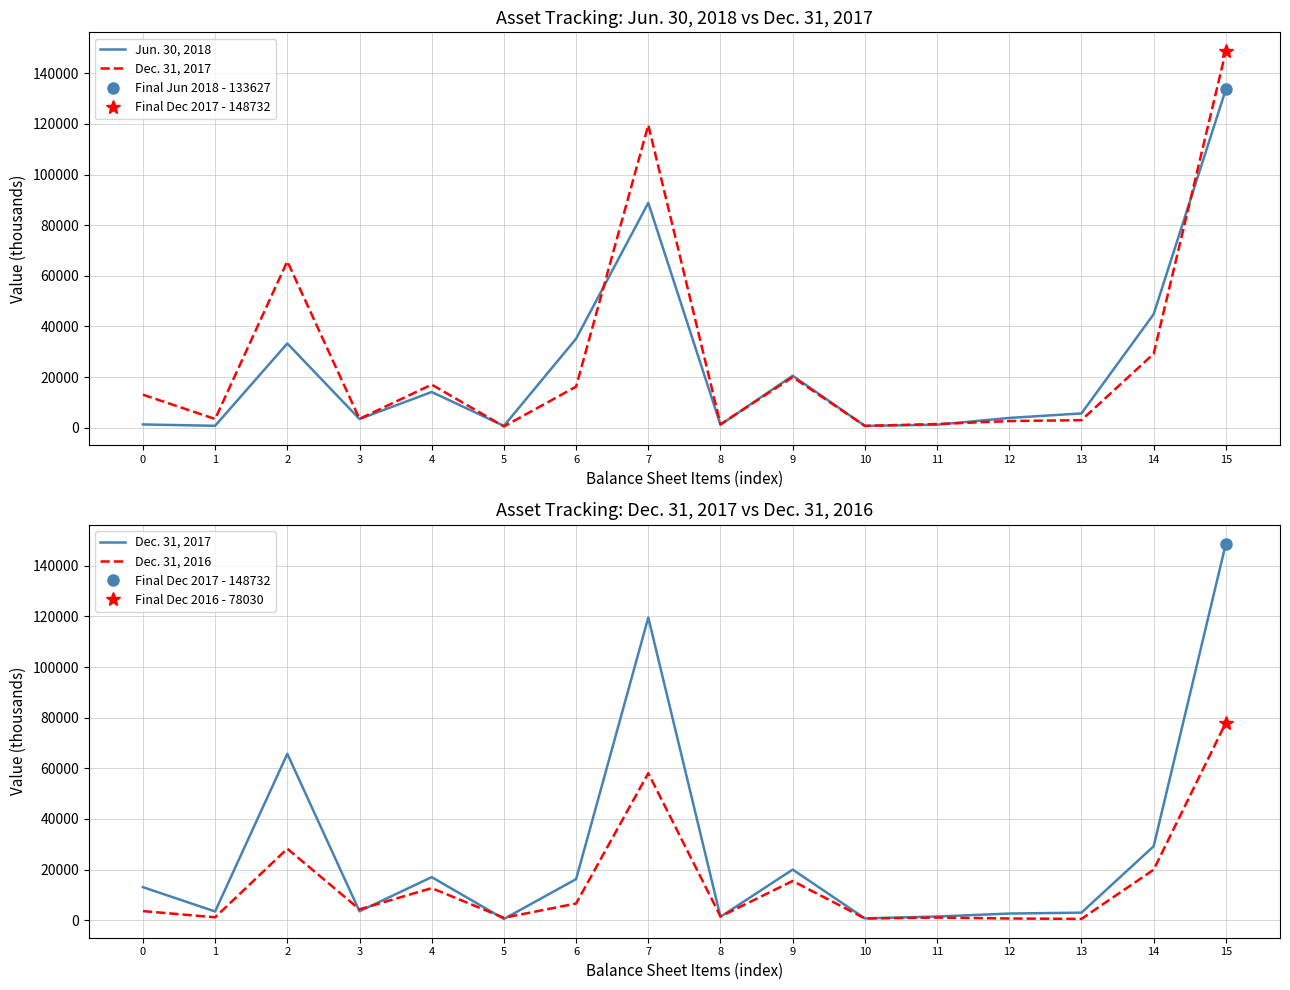

What is the average value of the Dec. 31, 2017 series?

27887